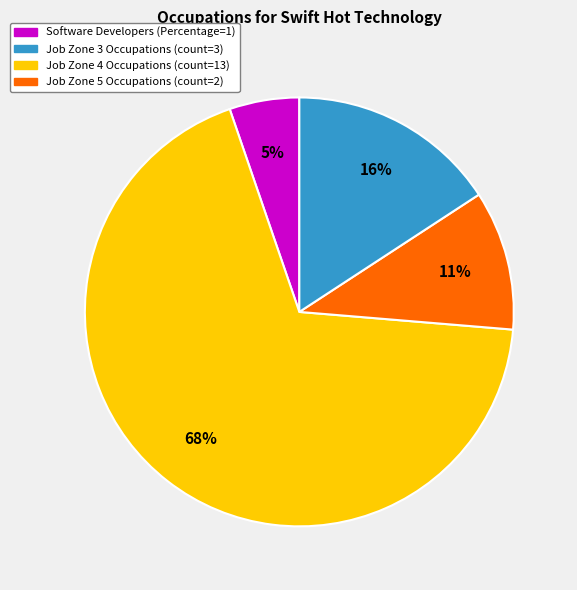

To the nearest percent, what is the average slice percentage?

25%